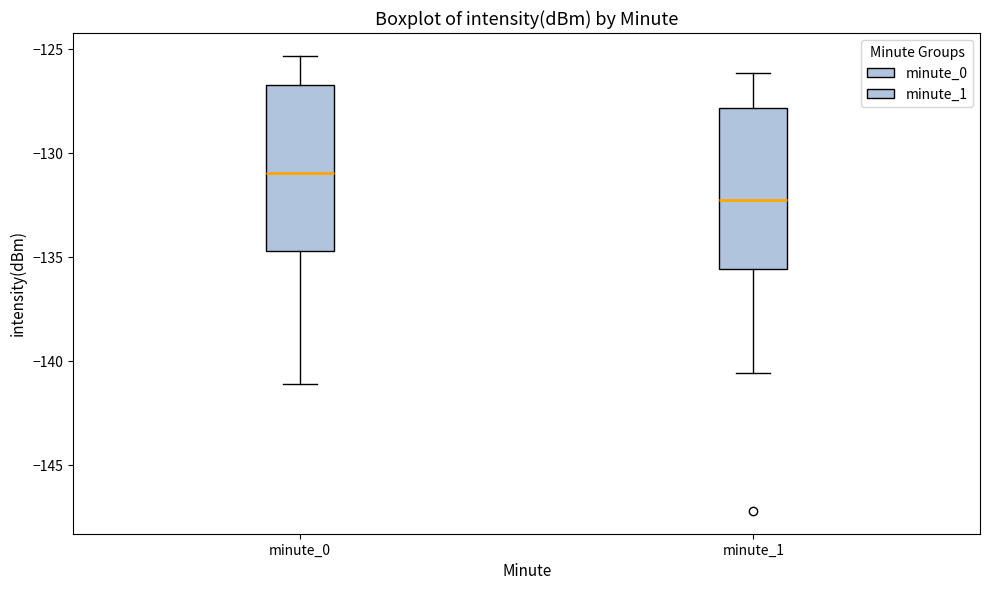

Which box's median line is the lowest?

minute_1